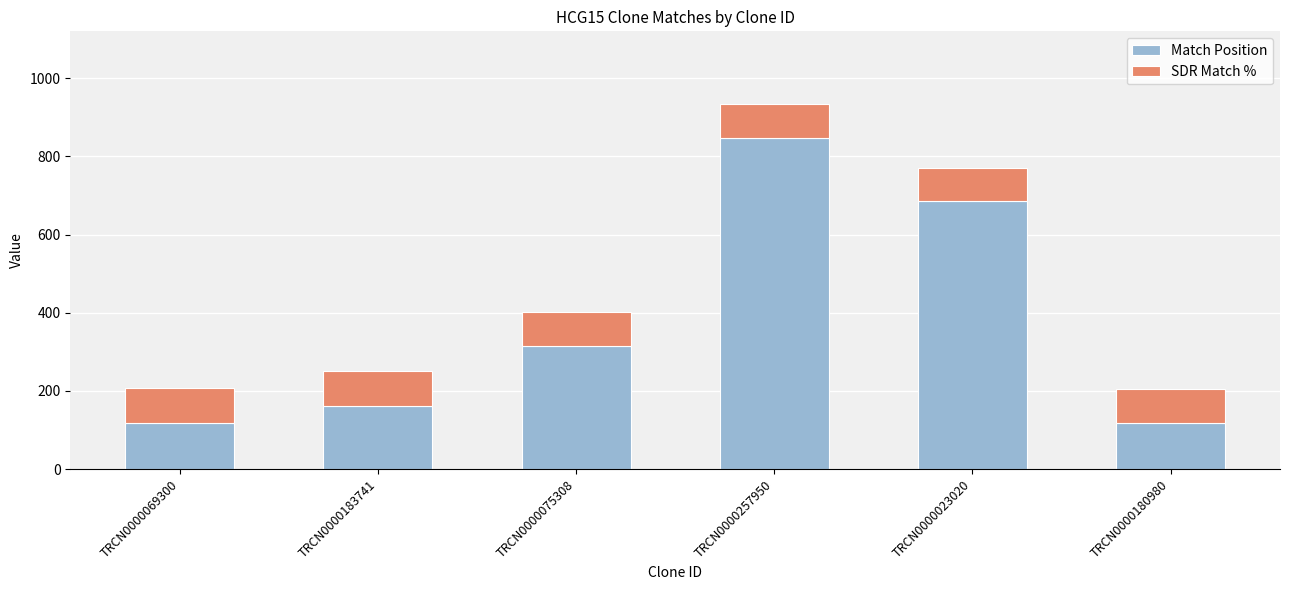

The Match Position series shows 533 at TRCN0000075308. True or false?

False